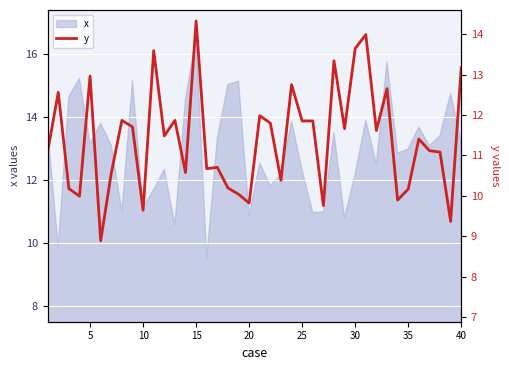

What is the maximum value for x?

16.6